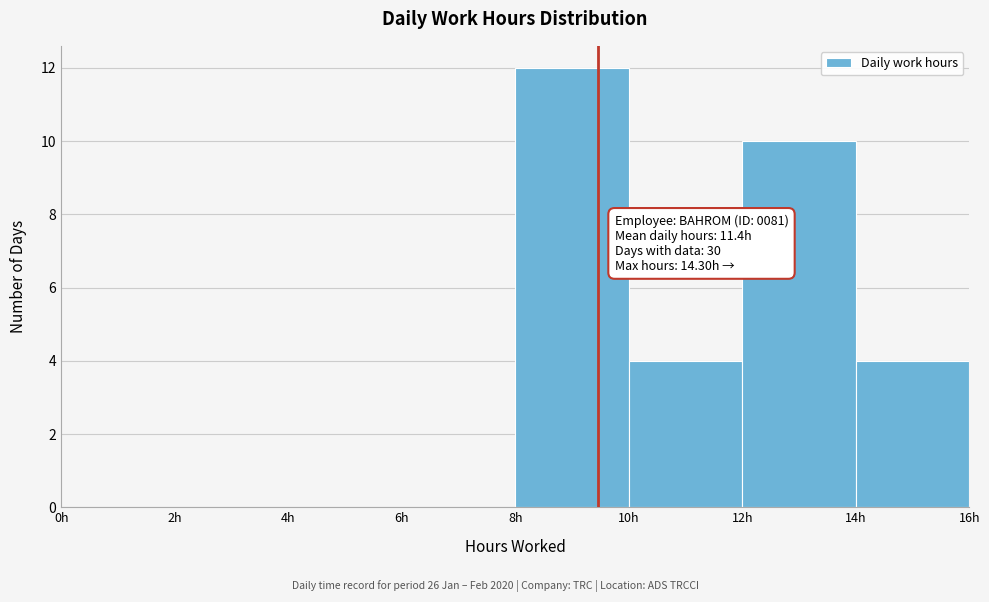

Over which range of the x-axis is the bar tallest?

8 to 10